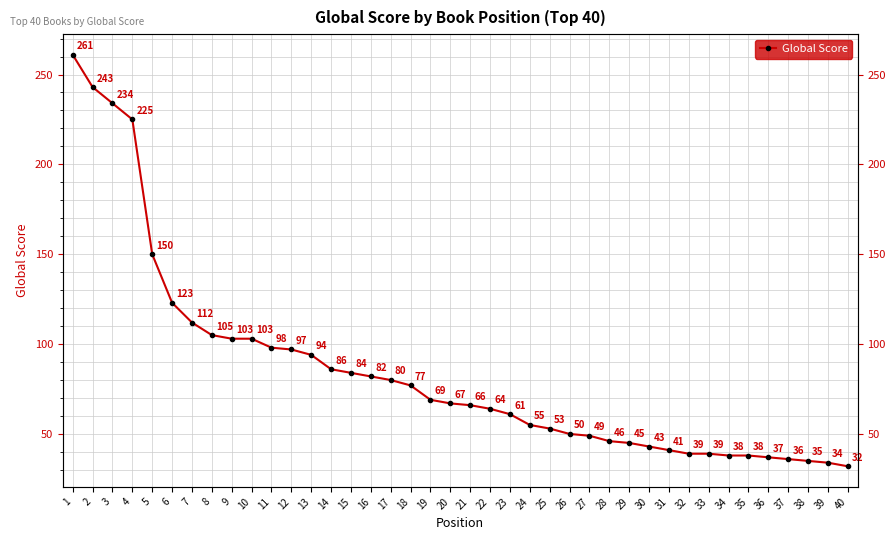

At which category does the chart reach its minimum across all series?

40